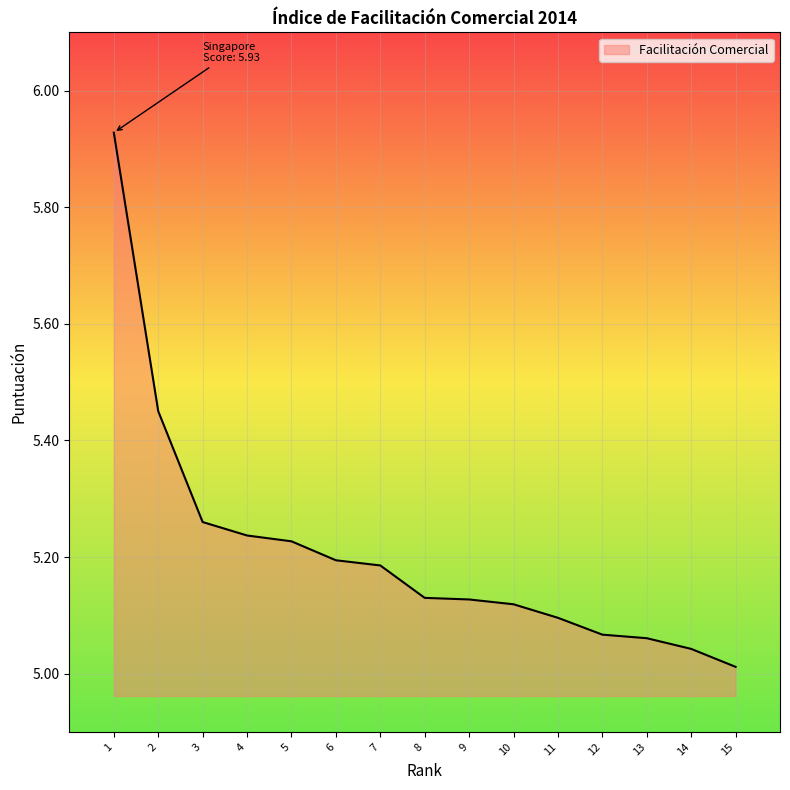

Which category has the lowest value across all series?

15